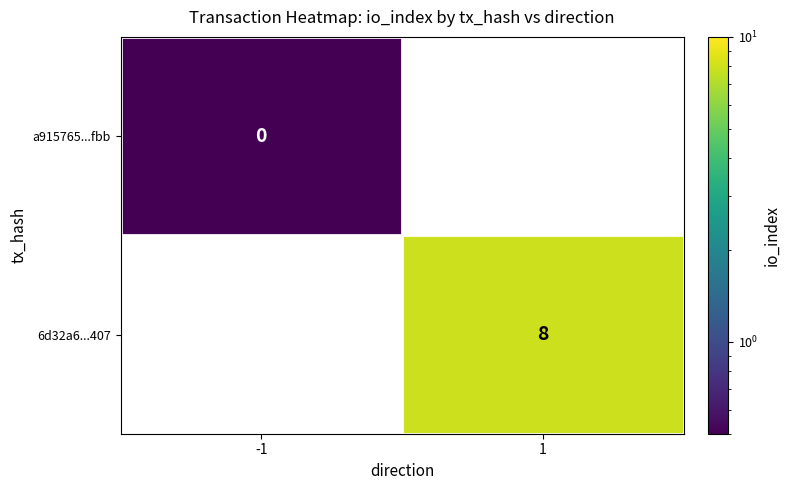

At how many categories does at least one series exceed 3?

1